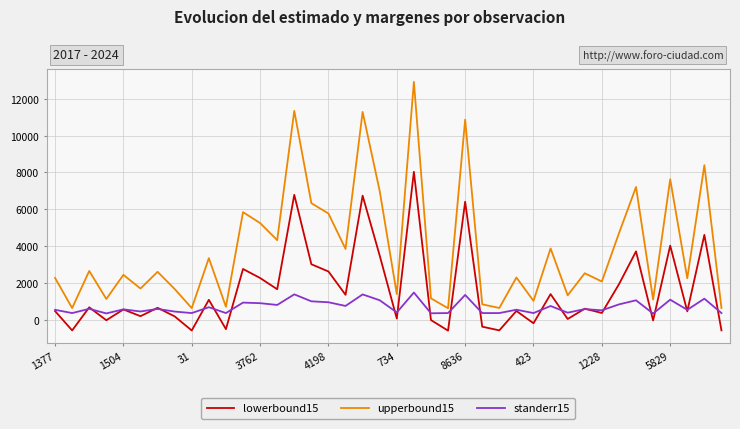

True or false: lowerbound15 and upperbound15 intersect in this chart.

False